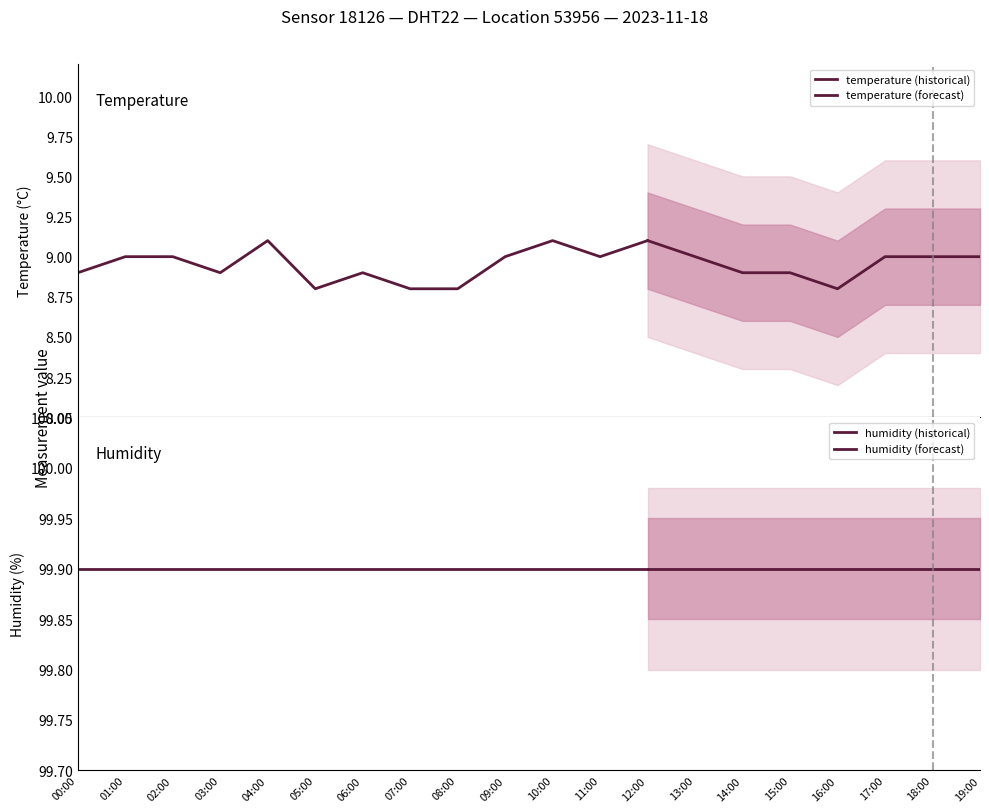

How many data points in temperature are above 9?

3